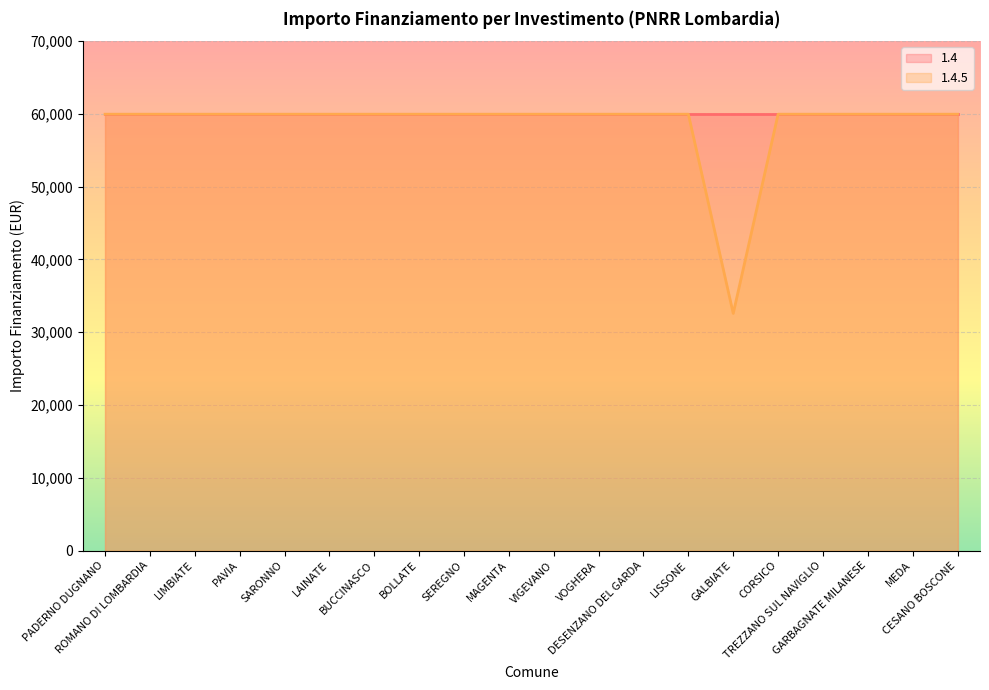

What is the value of the 2nd point from the left?

59966